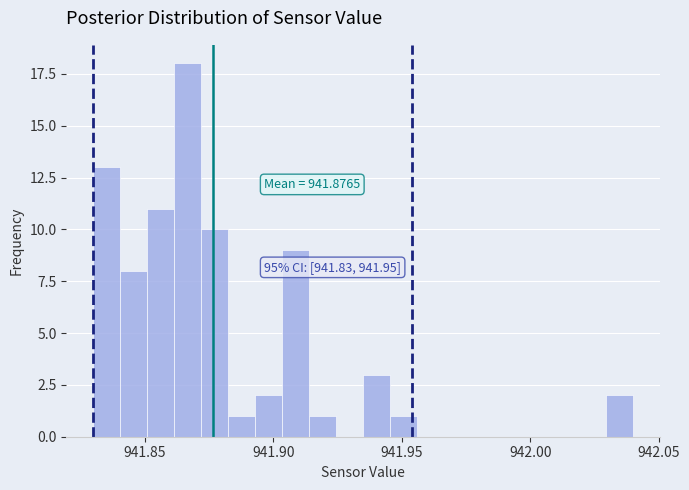

Around what value on the x-axis is the tallest bar? Give the approximate position of its centre, as read against the axis.

941.865